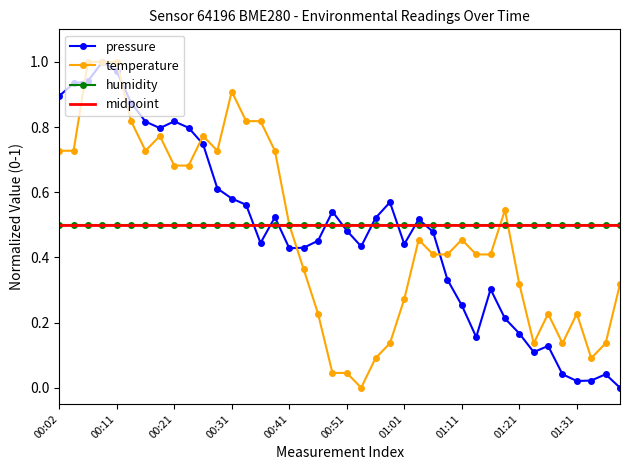

True or false: temperature has more than 2 points higher than both neighbors.

True